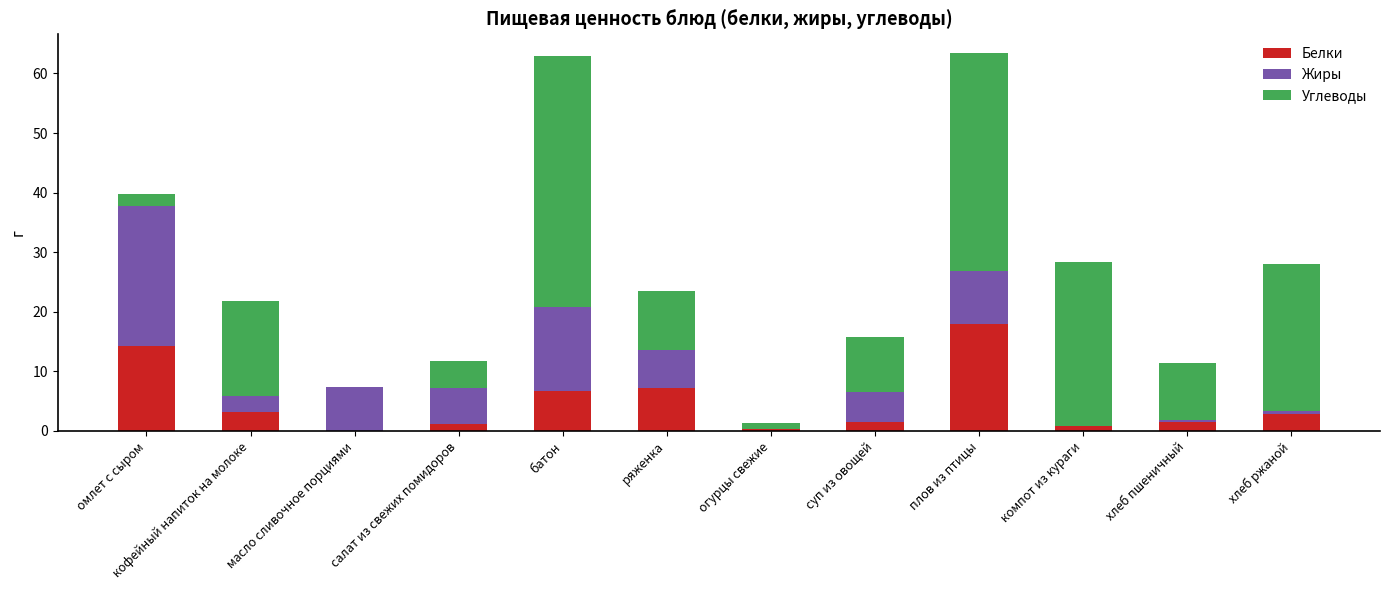

Count the number of data series in this chart.

3